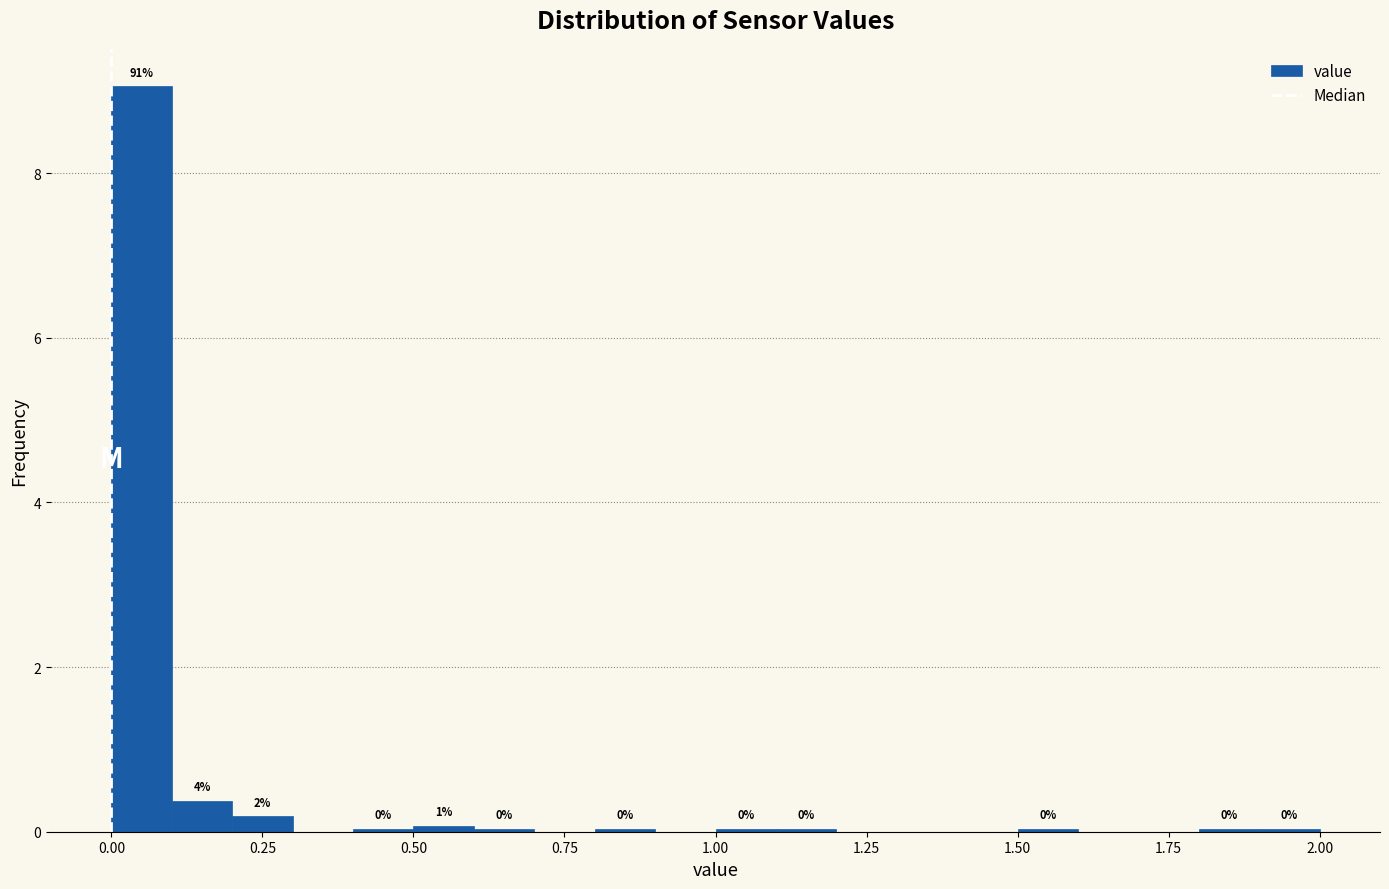

Around what value on the x-axis is the tallest bar? Give the approximate position of its centre, as read against the axis.

0.05